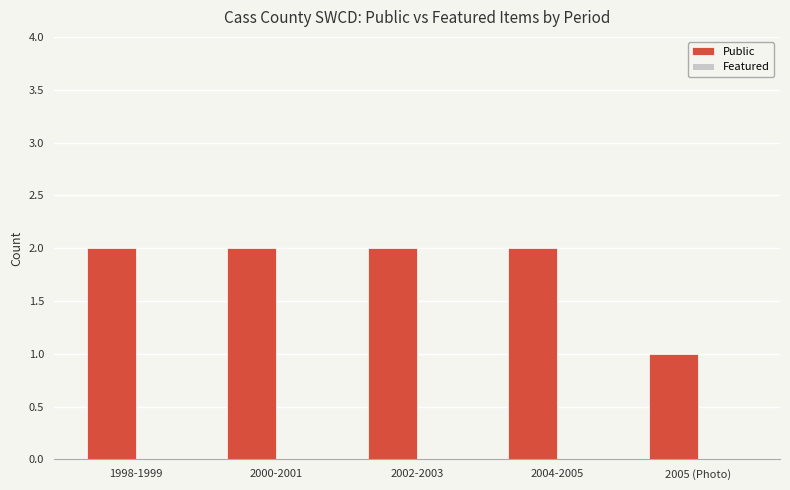

Between 2005 (Photo) and 2000-2001, which is larger?

2000-2001